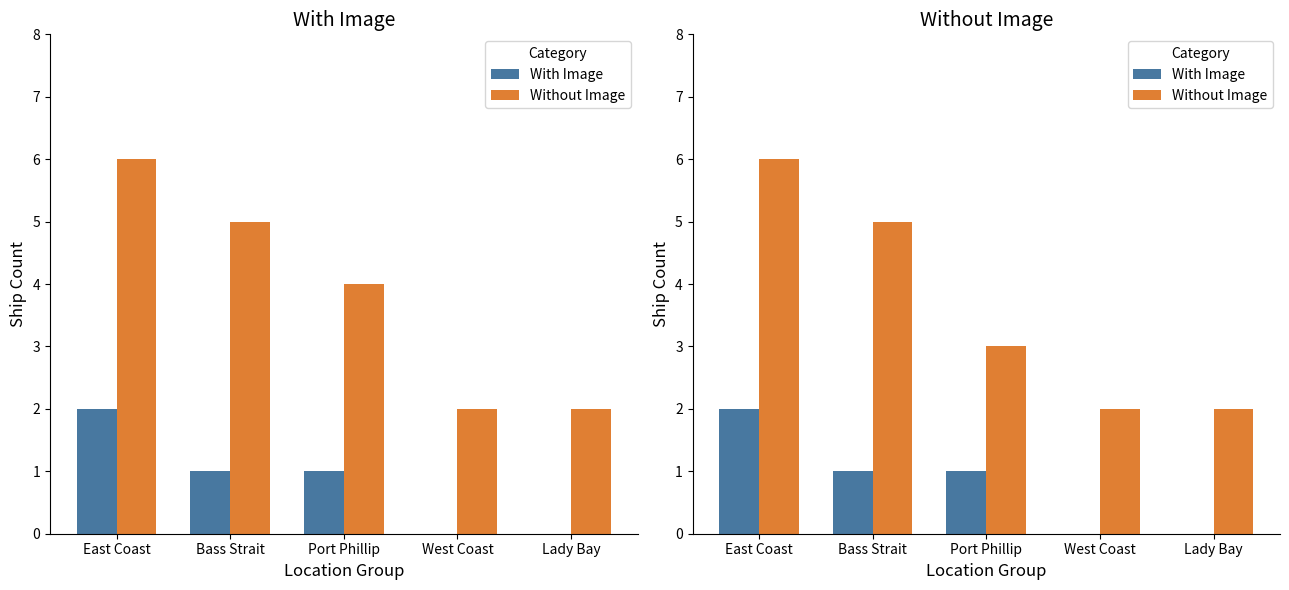

What is the maximum value shown in the chart?

6